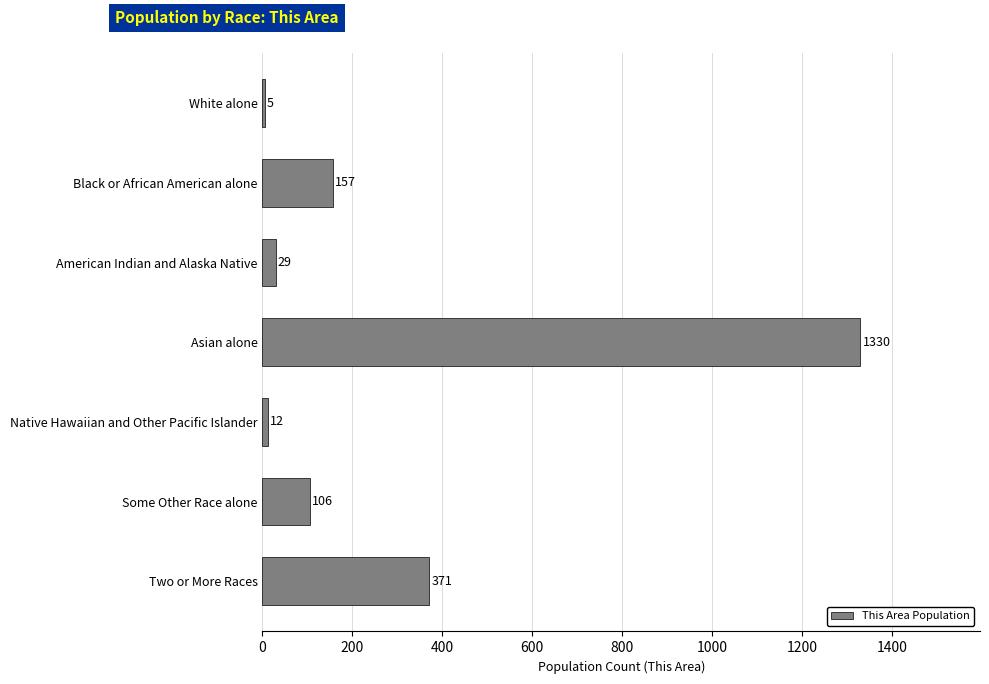

Are the bars horizontal?

Yes